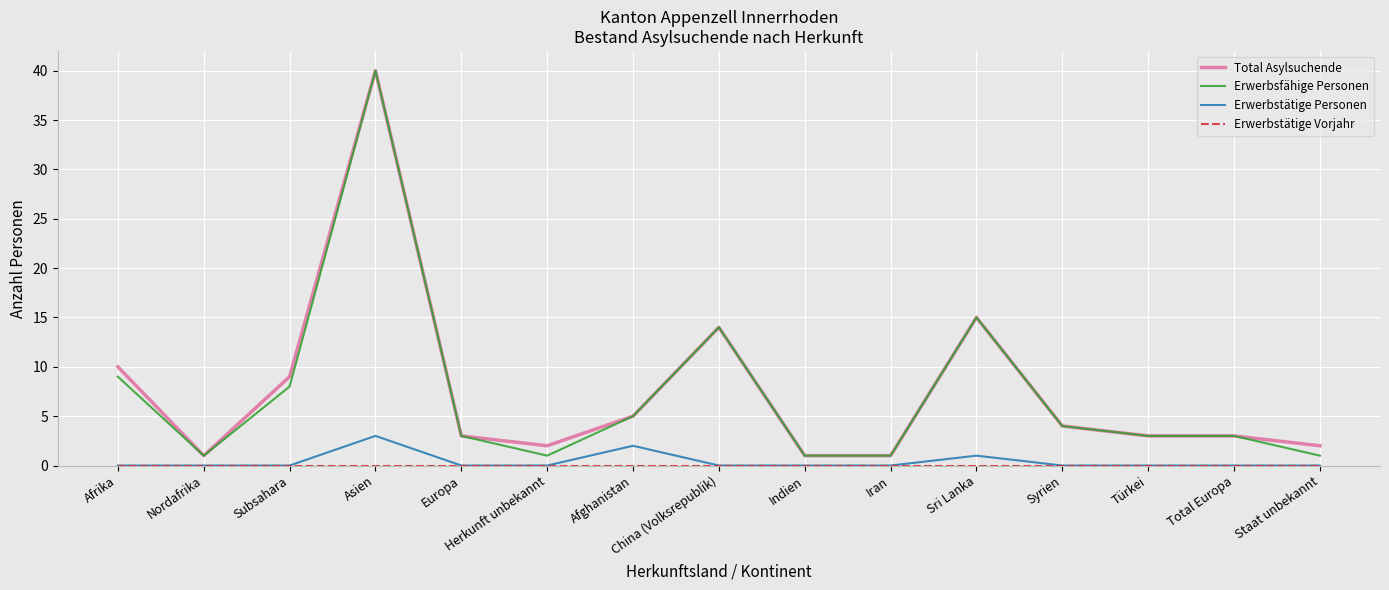

At which label is Erwerbsfähige Personen closest to 20?

Sri Lanka